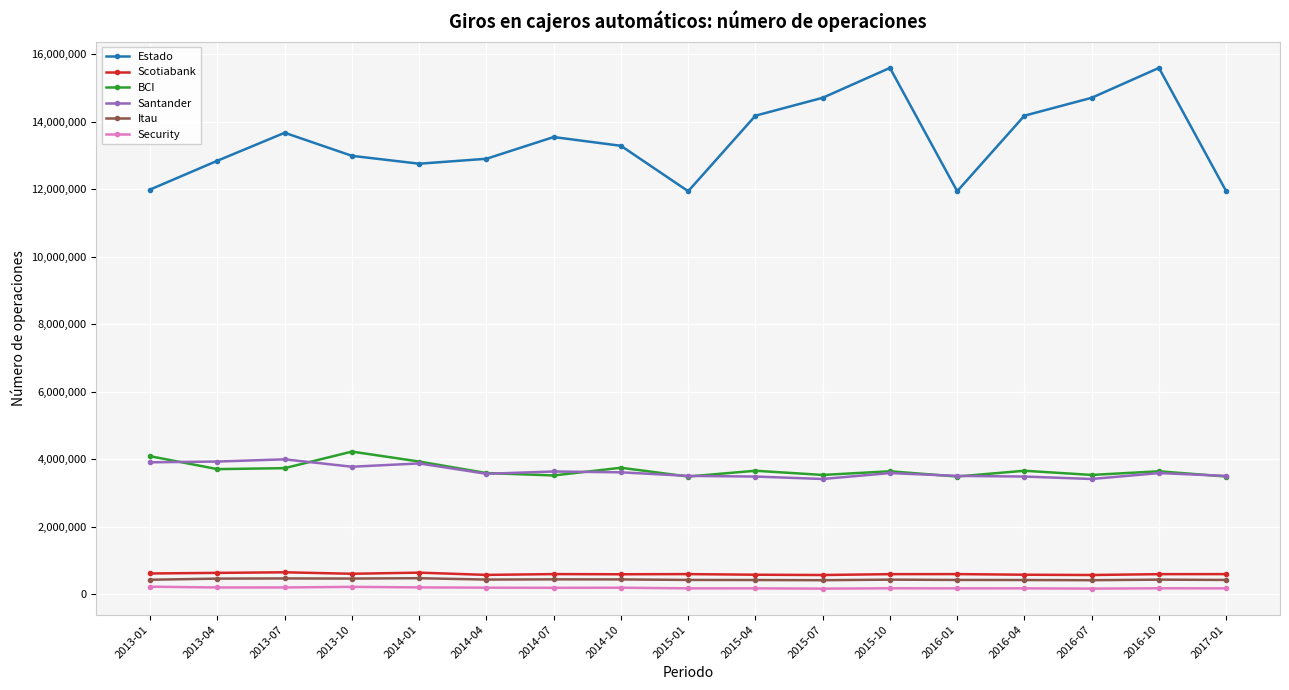

What is the difference between the Estado values at 2015-01 and 2015-04?

2238208